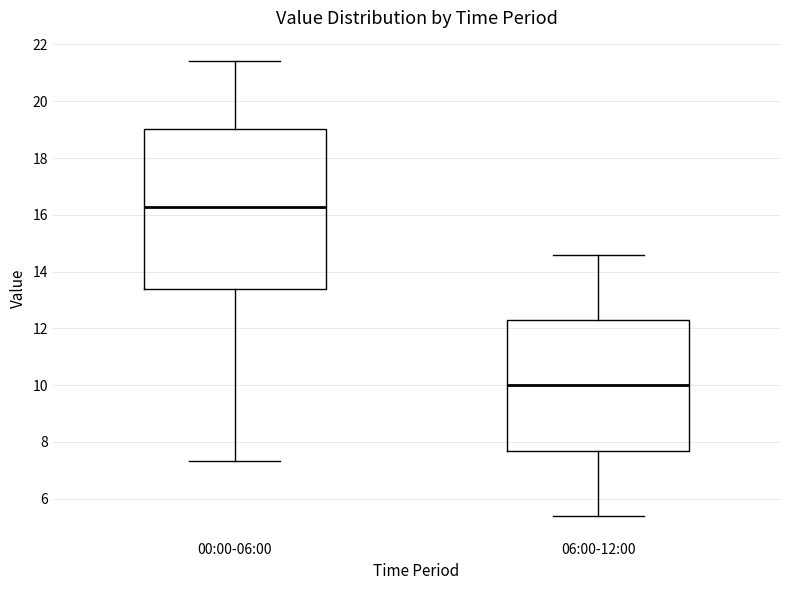

Reading left to right, transcribe this box plot: for each box, give where its median line is, the range the box spans, and where its two whiskers end, as read against the y-axis. The values are not printed on the chart, so give them approximately, as read against the axis.

00:00-06:00: median 16.2, box 13.4 to 19.0, whiskers 7.4 to 21.4
06:00-12:00: median 10.0, box 7.6 to 12.2, whiskers 5.4 to 14.6